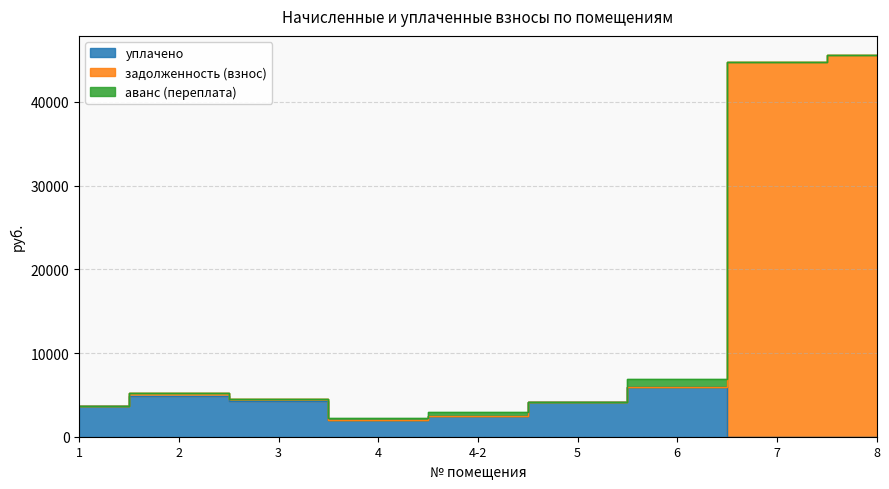

Does the chart have visible grid lines?

Yes